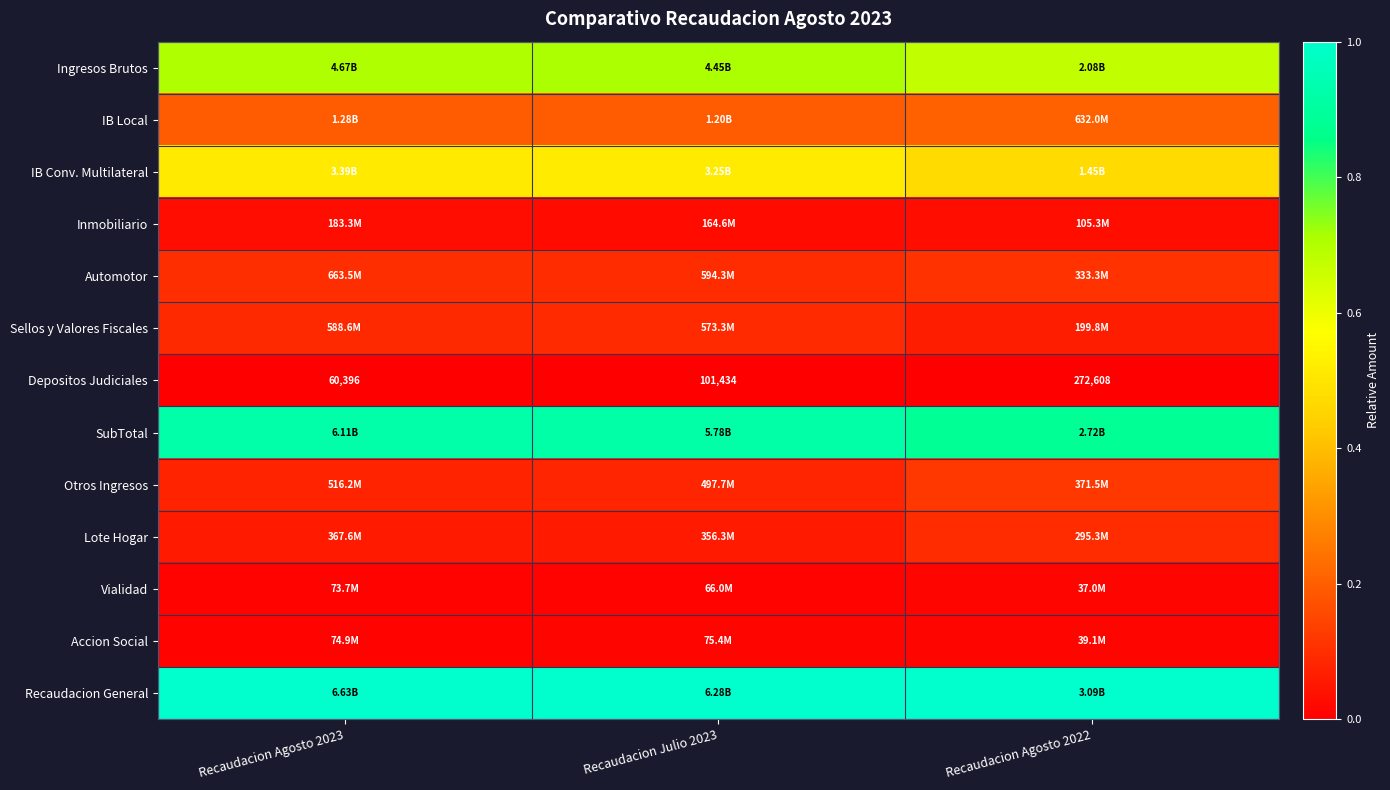

At which label does SubTotal reach its minimum?

Recaudacion Agosto 2022